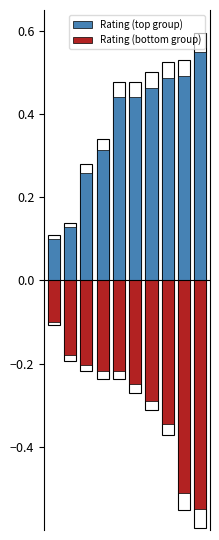

What is the value of the Rating (top group) bar at the 9th from the left?

0.5